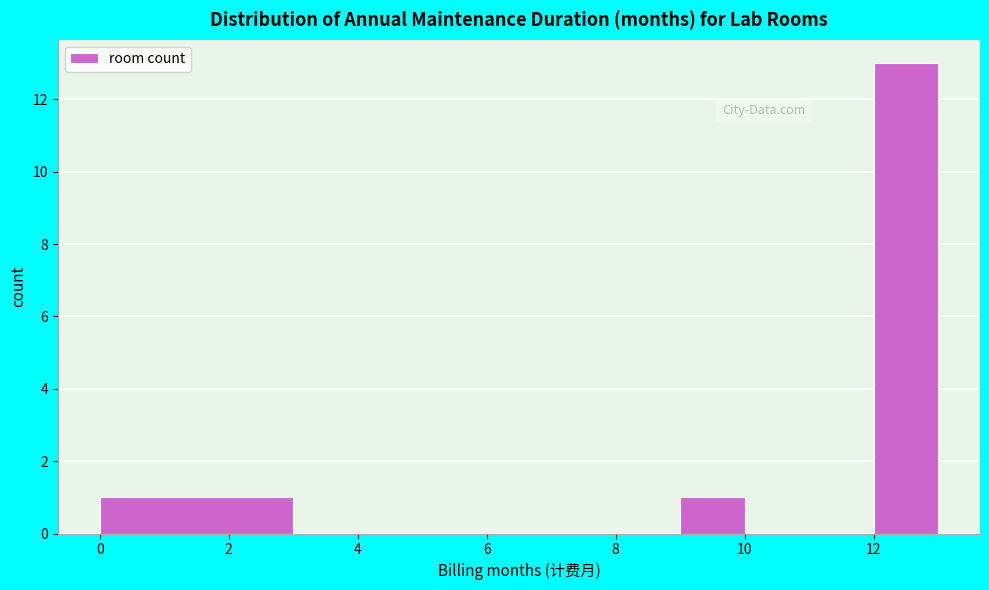

Over which range of the x-axis is the bar tallest?

12 to 13